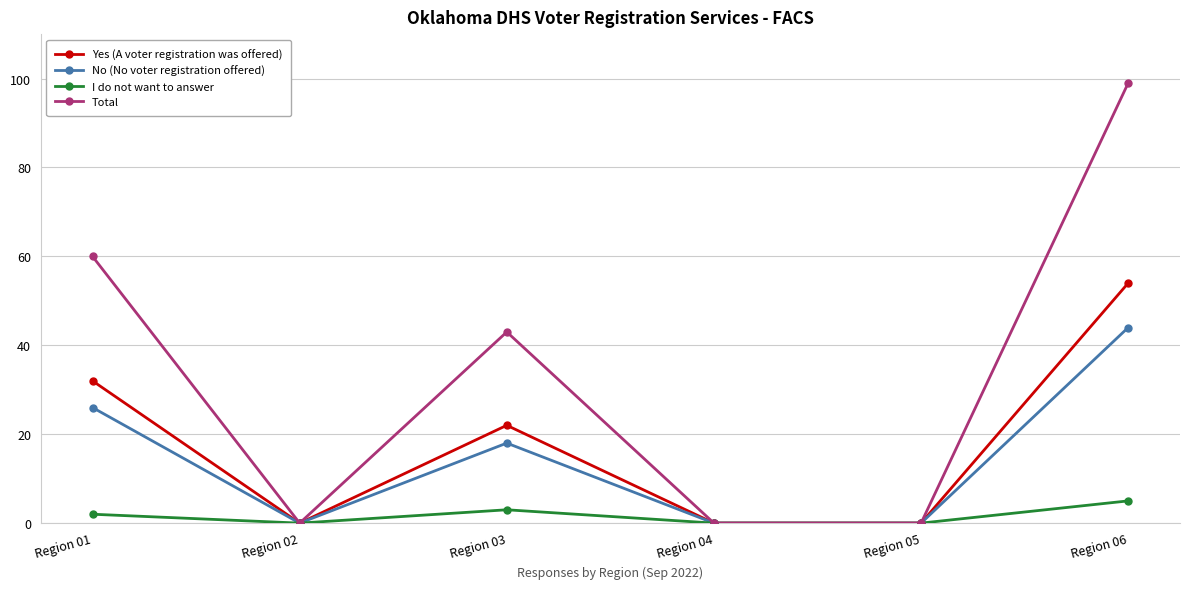

Rank the series by their maximum value, from lowest to highest.

I do not want to answer, No (No voter registration offered), Yes (A voter registration was offered), Total